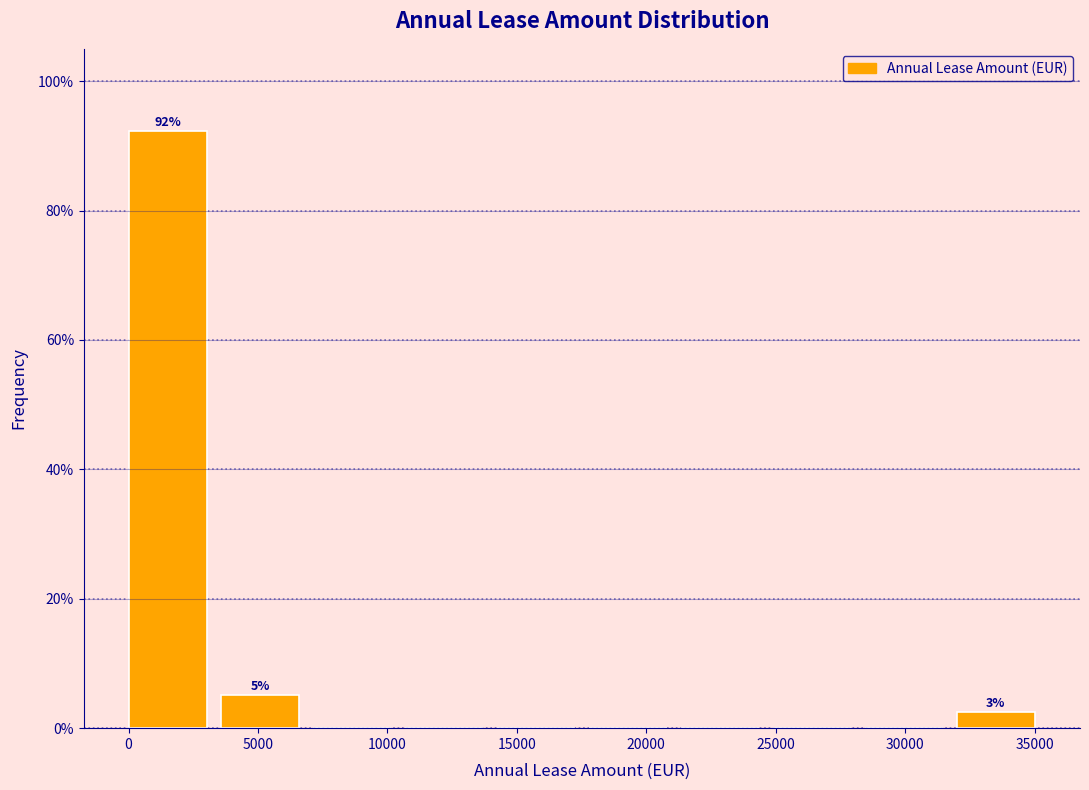

Over which range of the x-axis is the bar tallest?

0 to 3500